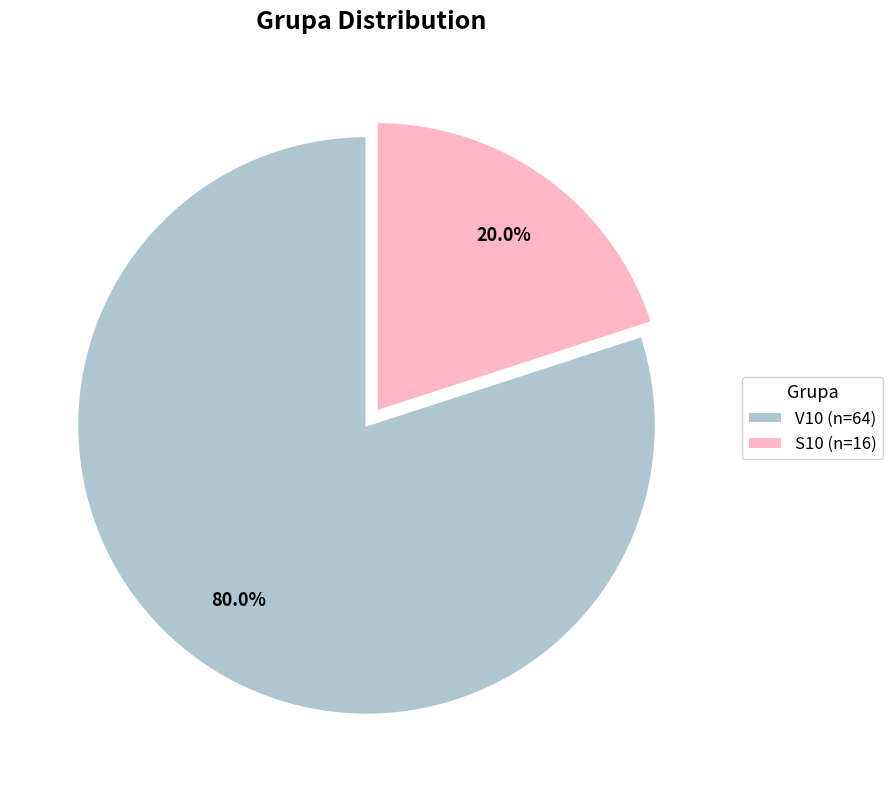

Rank the categories by value from lowest to highest.

S10, V10